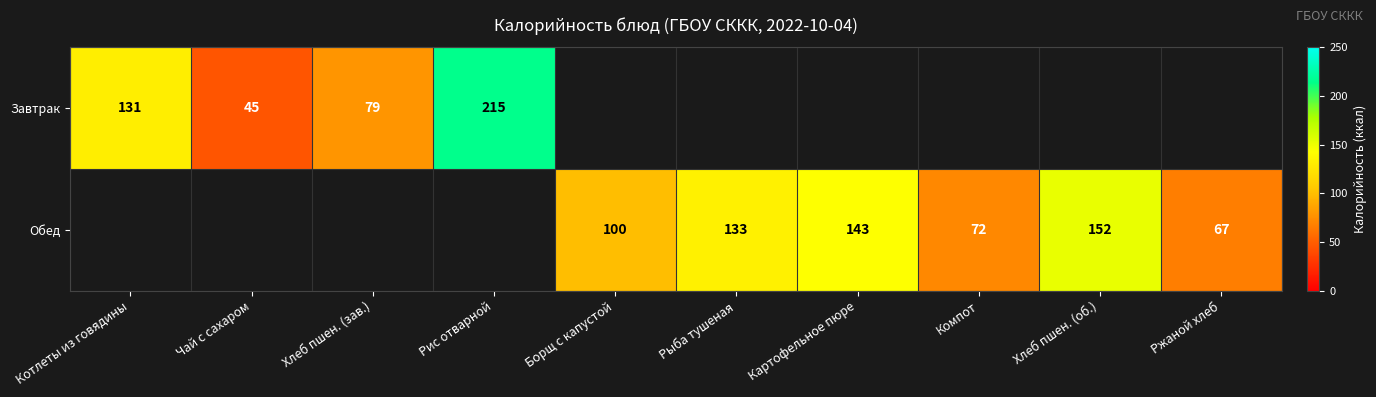

The Обед series shows 20 at Ржаной хлеб. True or false?

False